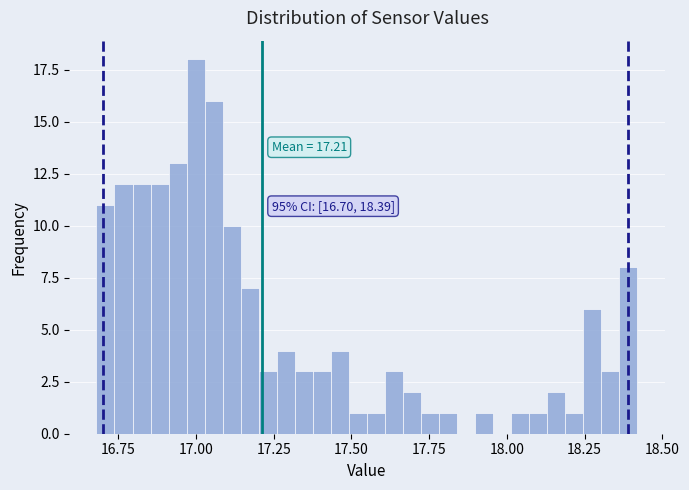

Around what value on the x-axis is the tallest bar? Give the approximate position of its centre, as read against the axis.

17.00